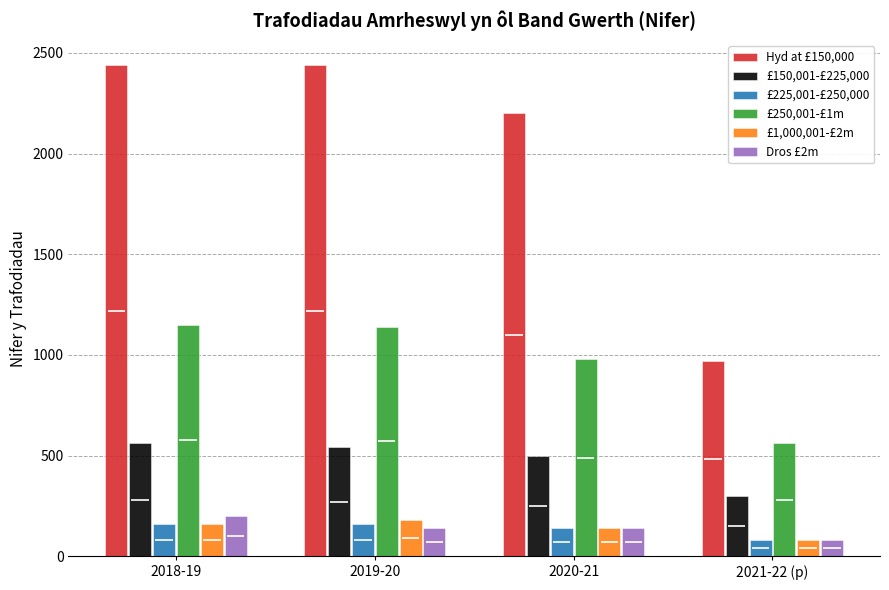

Between 2021-22 (p) and 2019-20, which is larger?

2019-20